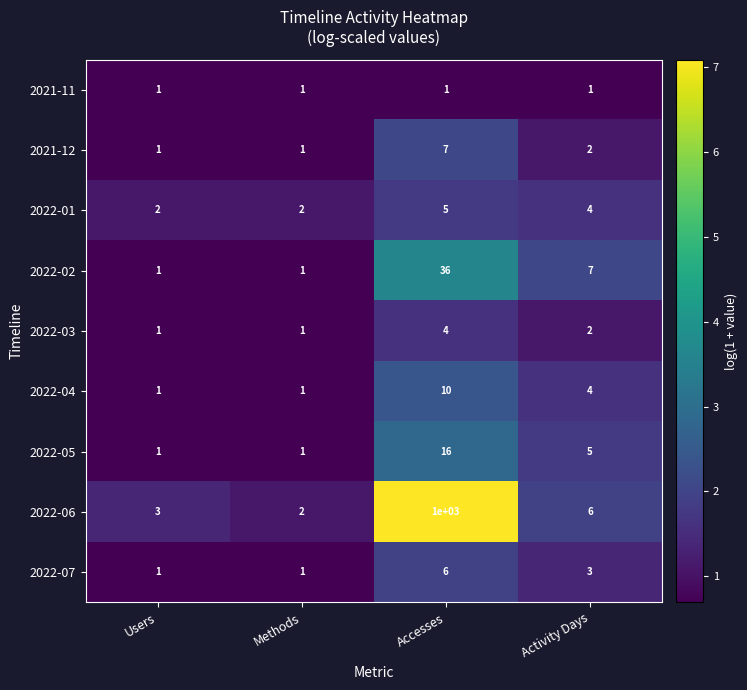

Is it true that 2022-07 equals 1 at Users?

True